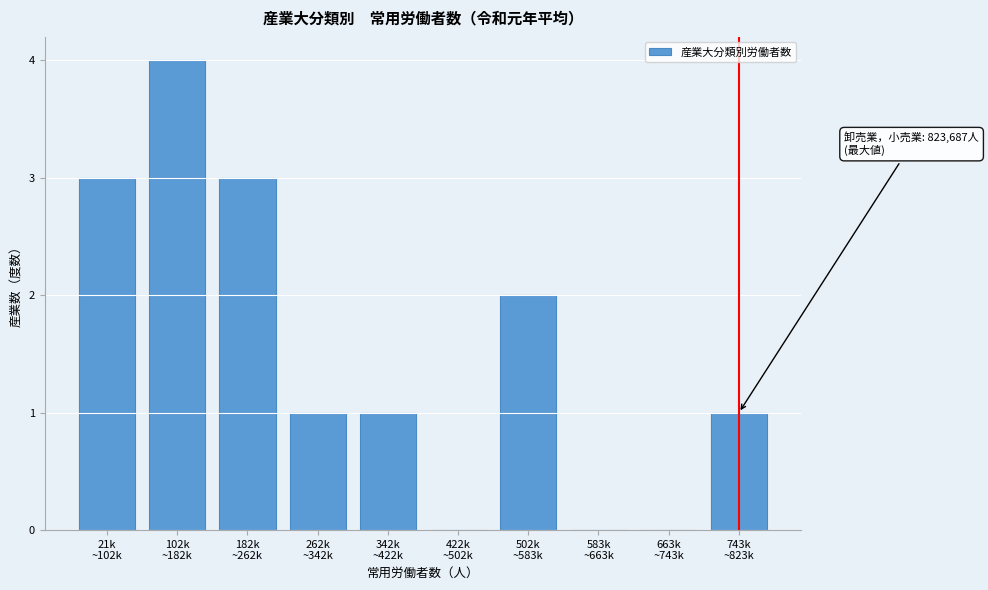

What is the sum of all values?

15